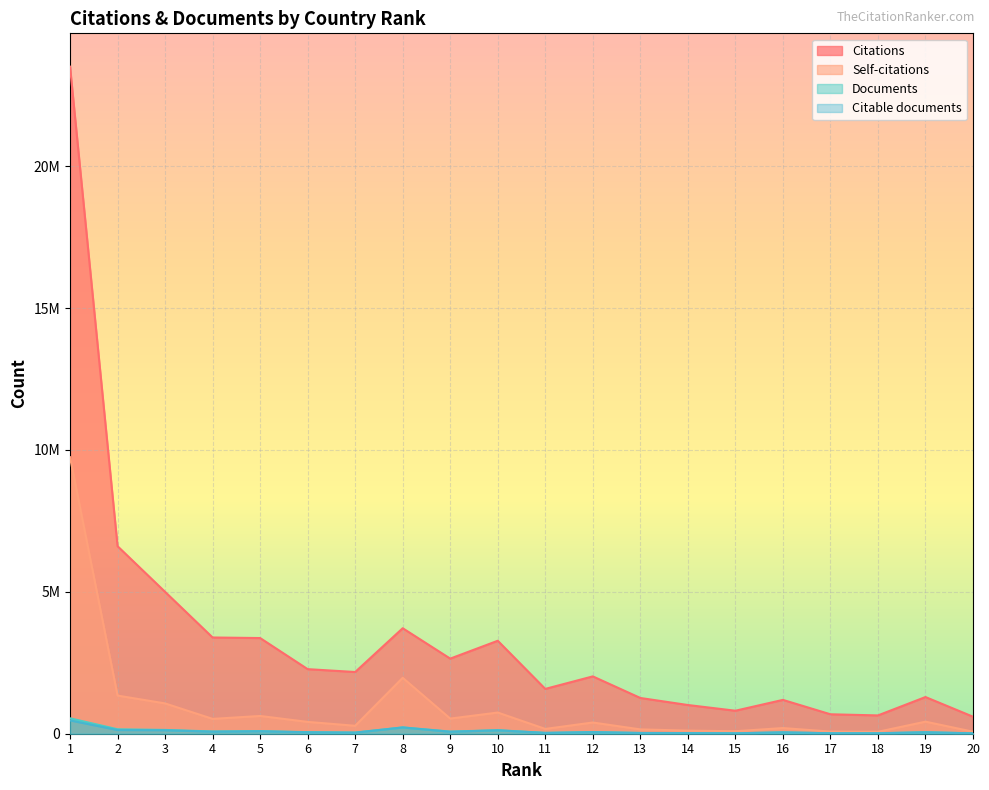

What are all the series names shown in the legend?

Citations, Self-citations, Documents, Citable documents